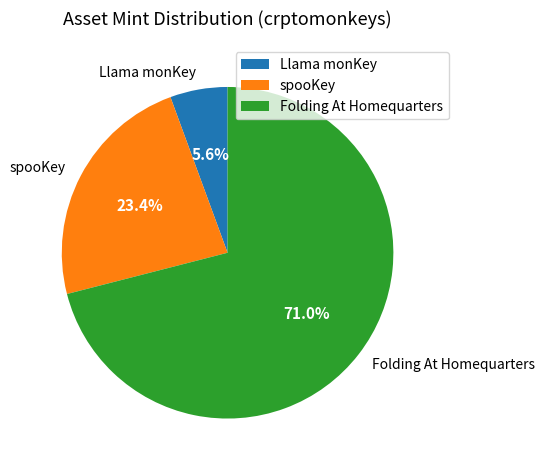

Is the sum of Folding At Homequarters and spooKey greater than half?

Yes